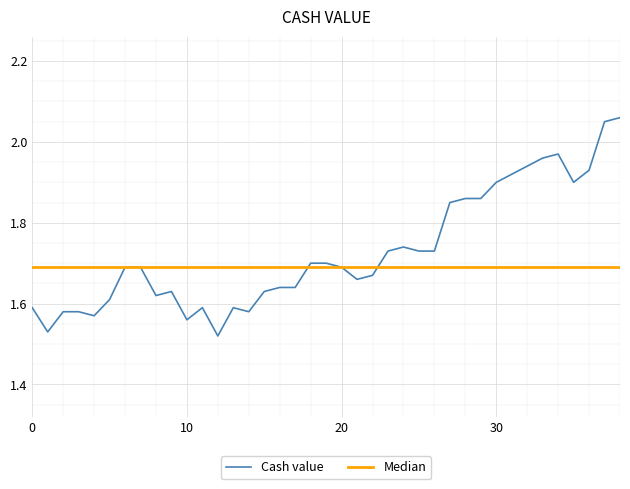

Which series has the largest total across all categories?

Cash value